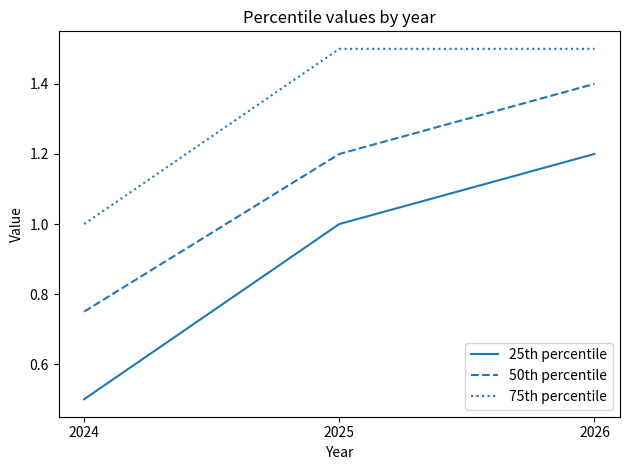

Which series has the largest total across all categories?

75th percentile